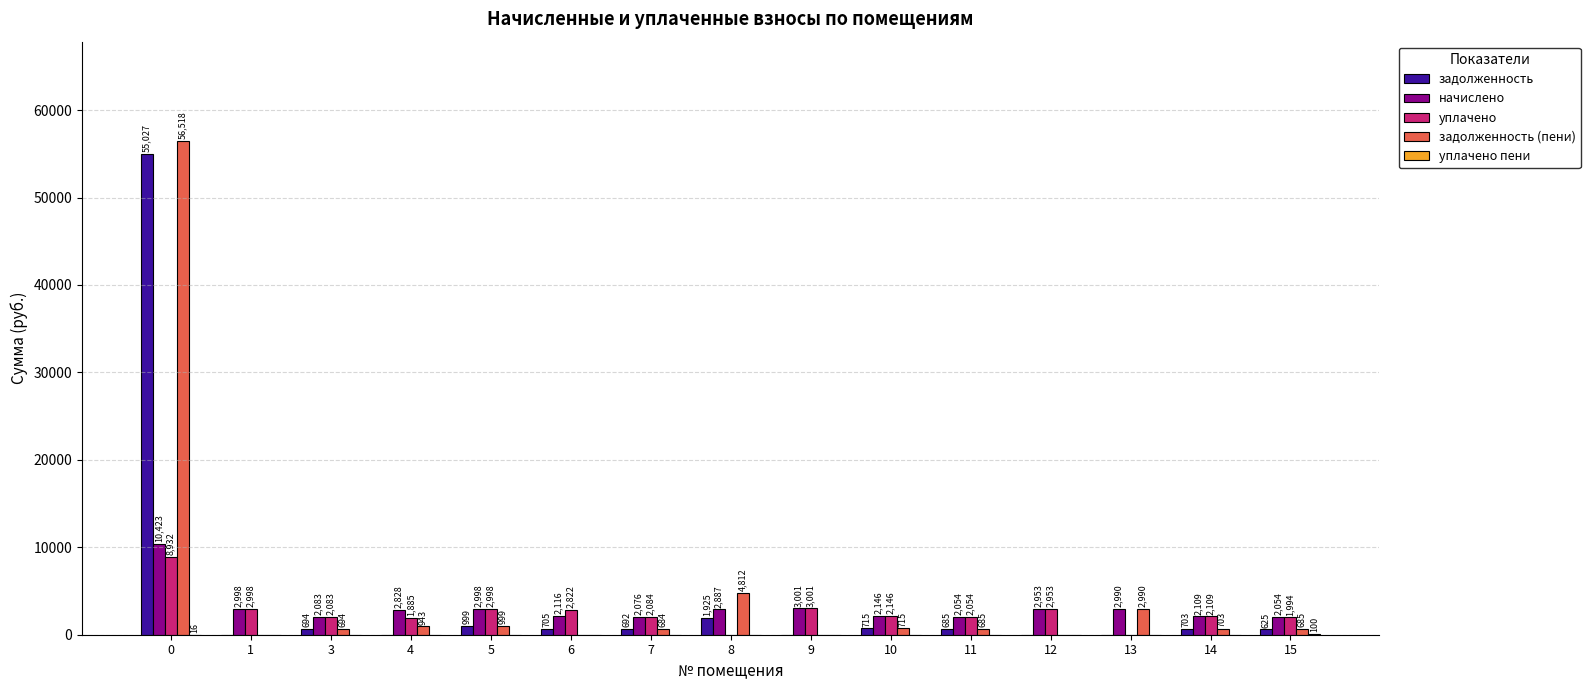

What is the highest value of the начислено series?

10423.1